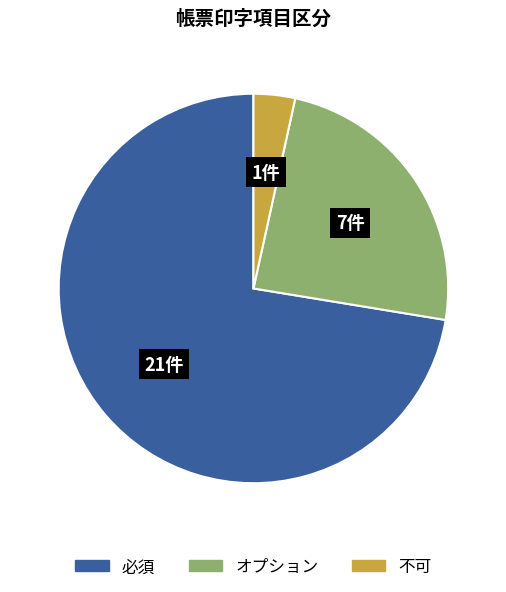

Which slice is the smallest?

不可